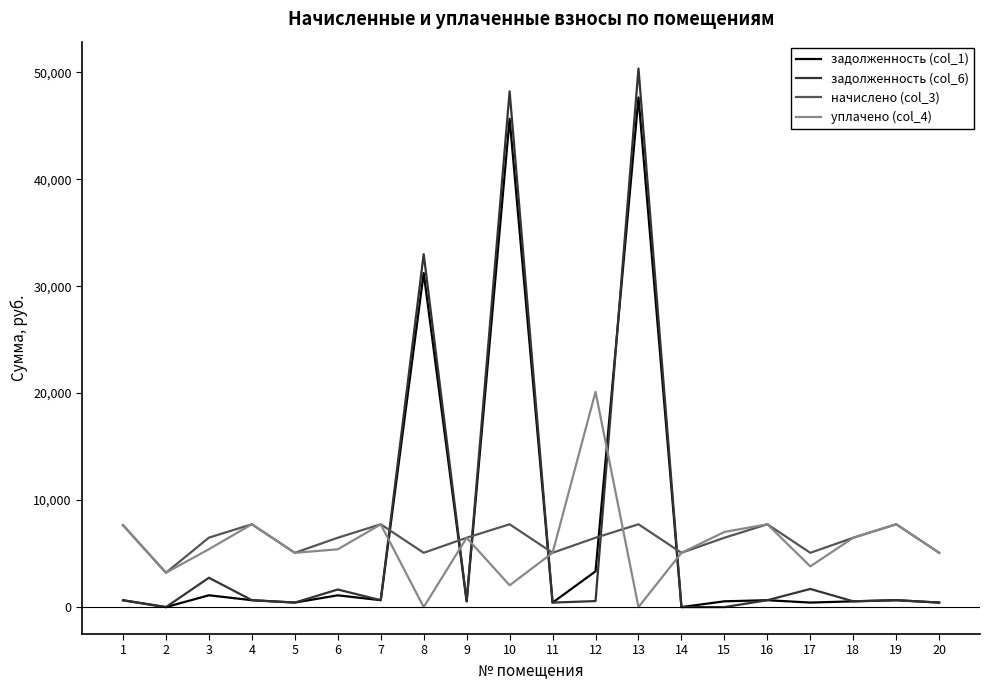

What are all the series names shown in the legend?

задолженность (col_1), задолженность (col_6), начислено (col_3), уплачено (col_4)